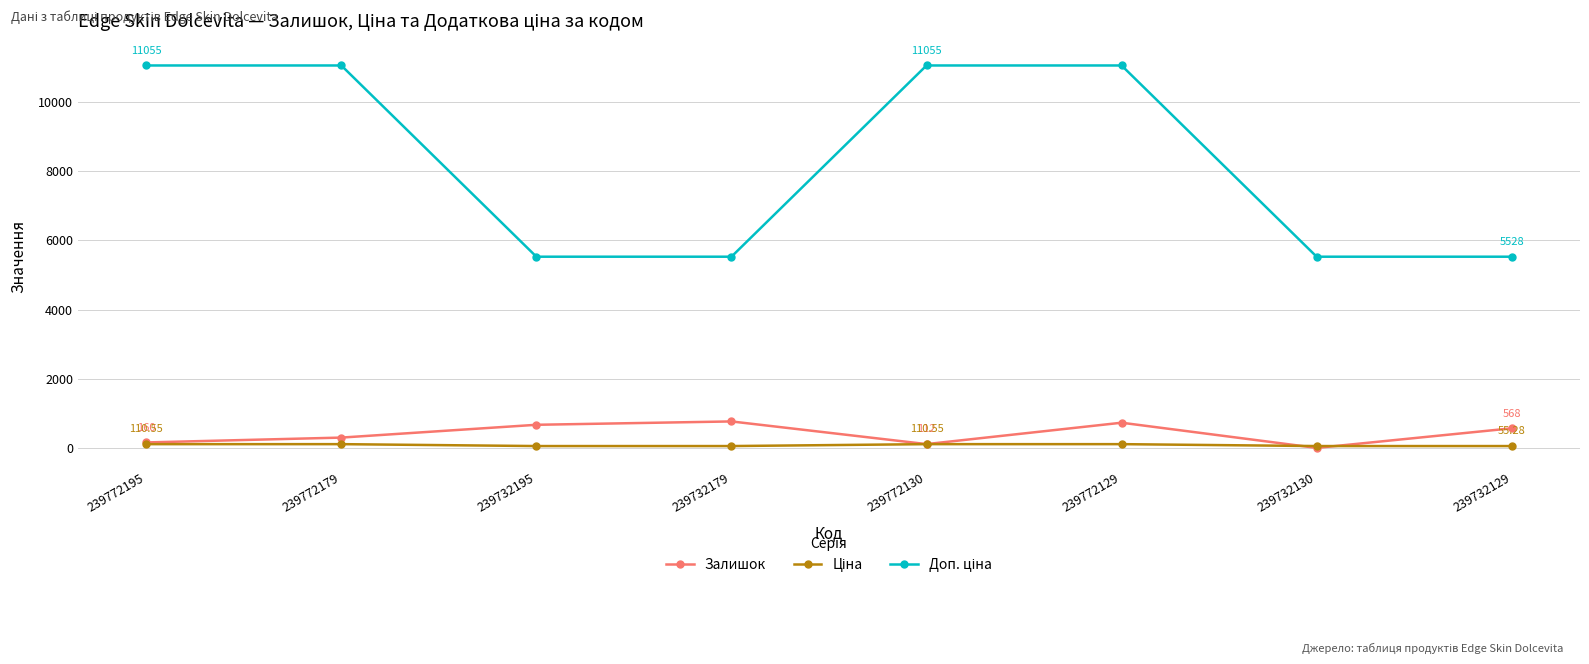

What is the maximum value for Ціна?

110.5